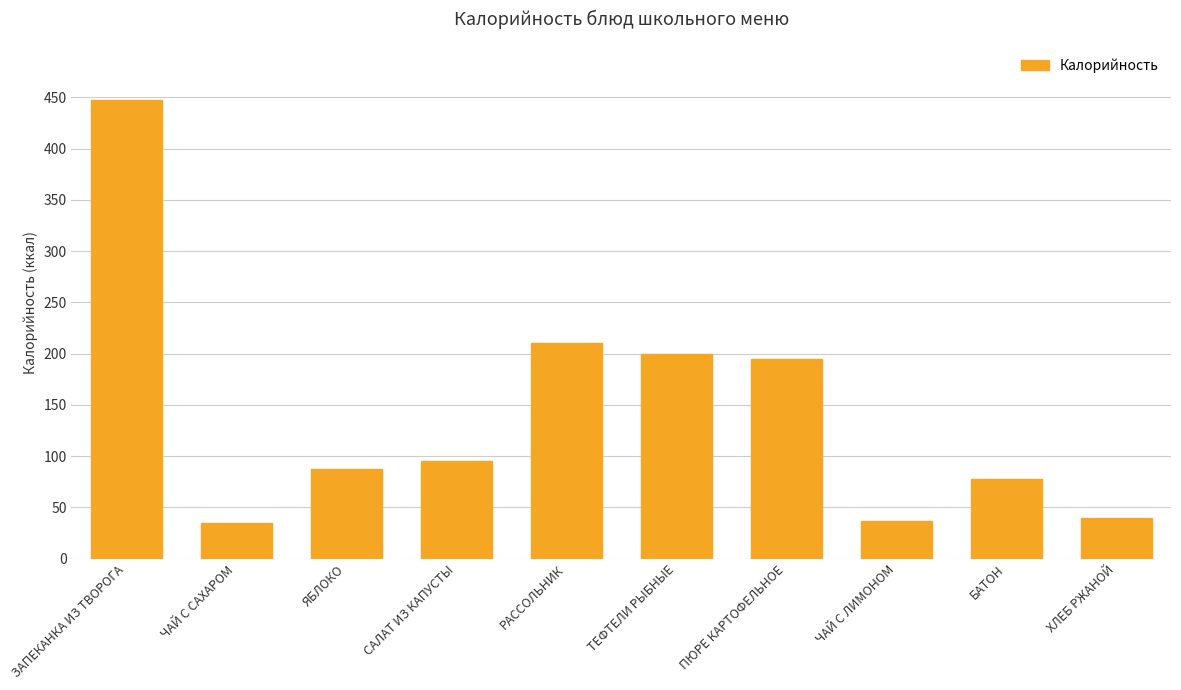

True or false: the data shows 135 at БАТОН.

False